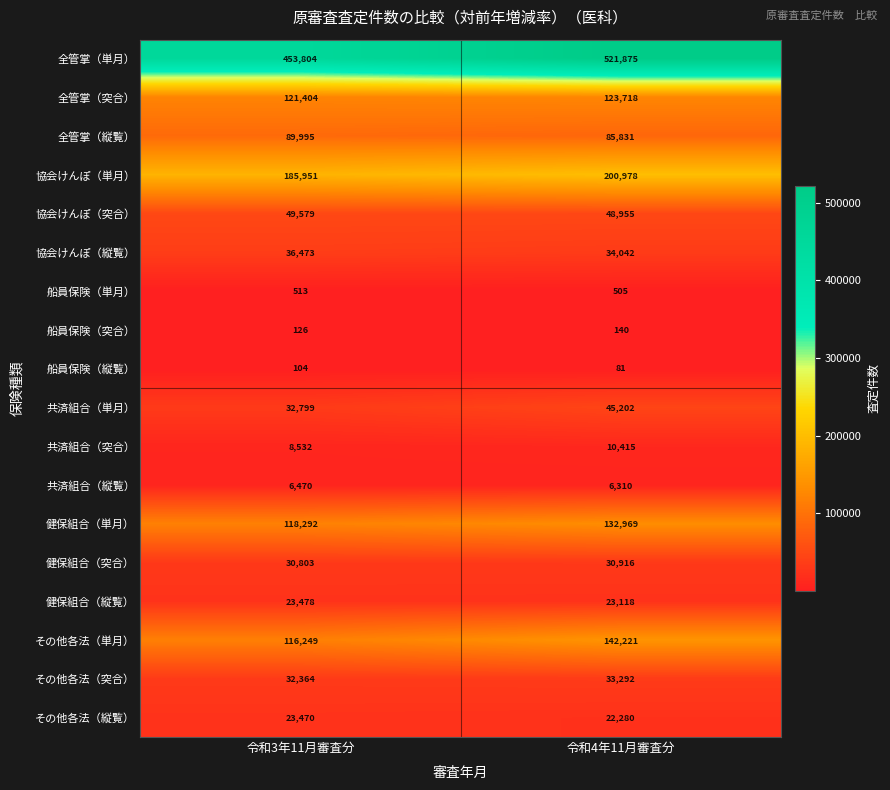

Which series has the widest spread of values?

全管掌（単月）